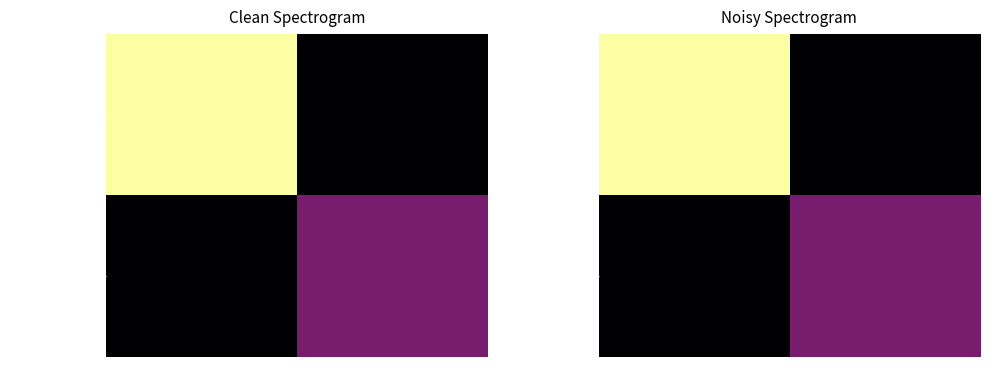

Which category has the lowest value in the 1d74401db0c8… series?

1